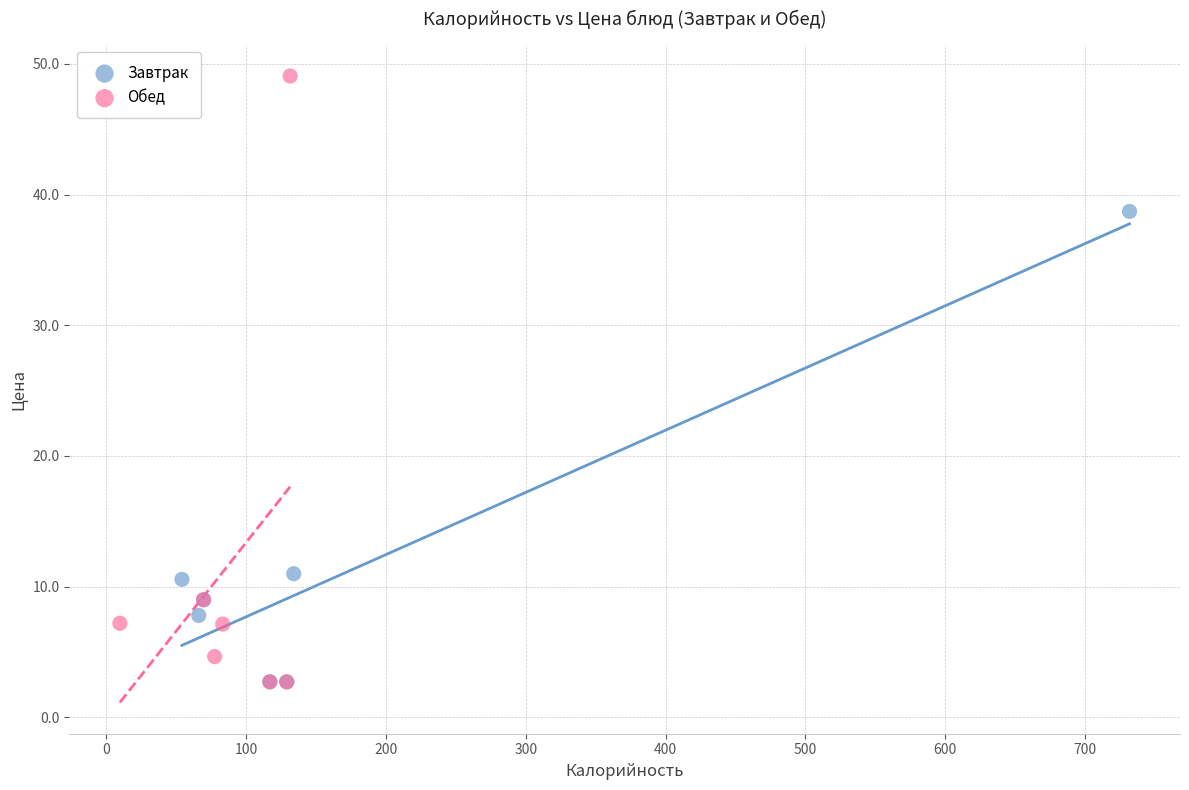

What are all the series names shown in the legend?

Завтрак, Обед